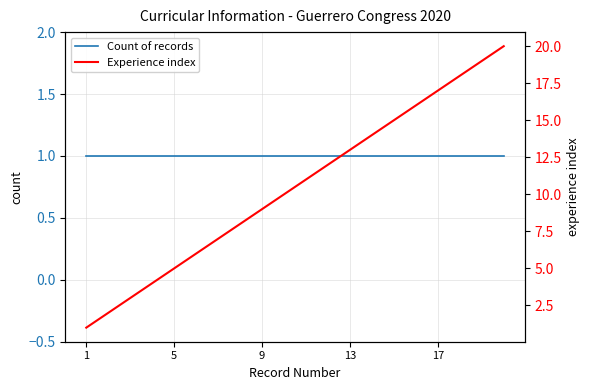

How many categories are shown in the chart?

20